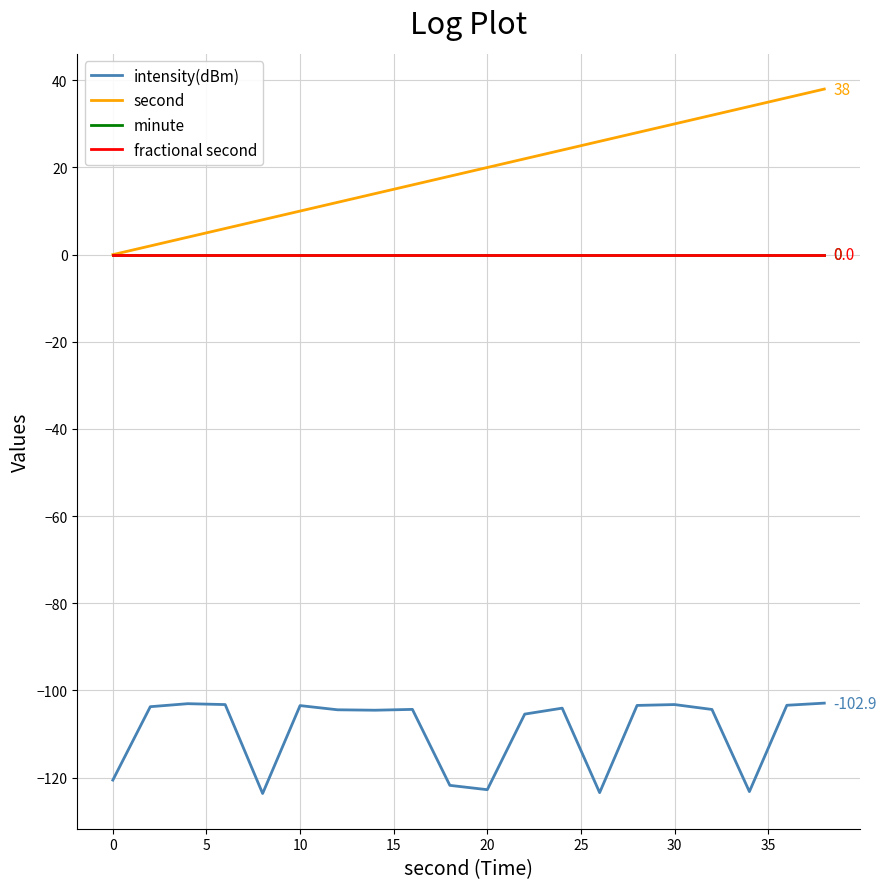

Does the chart have visible grid lines?

Yes